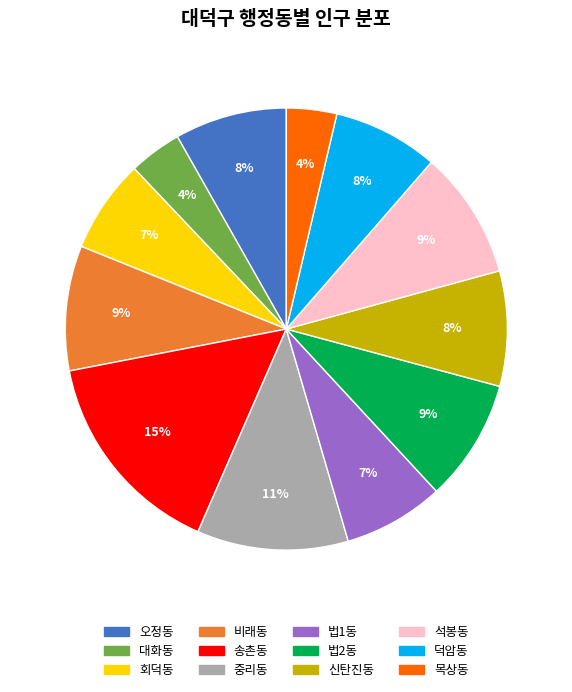

Is there a majority slice in this chart?

No